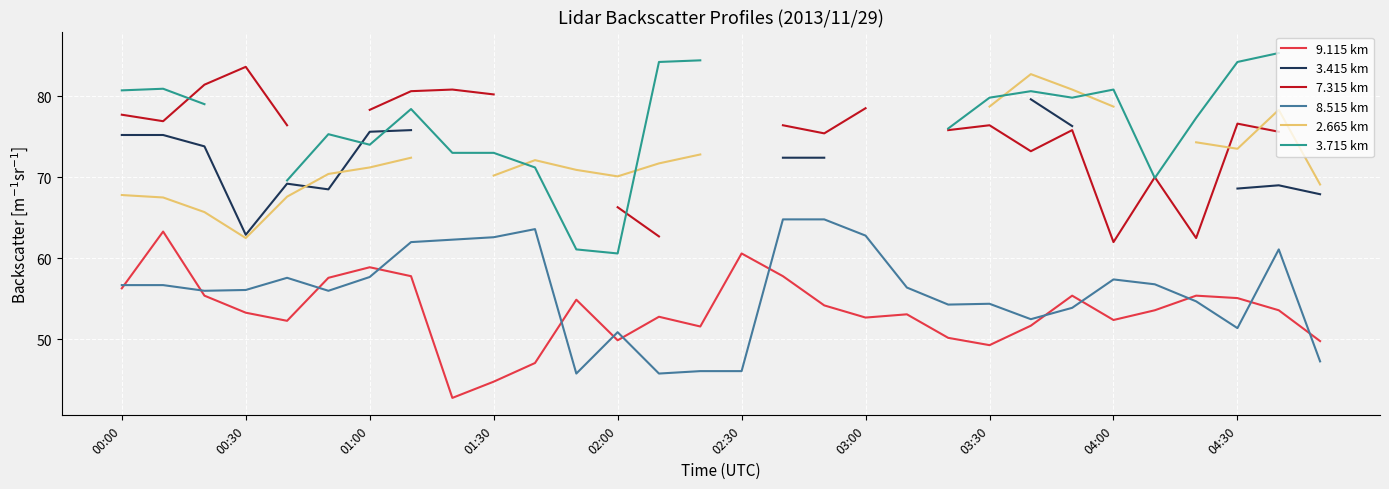

What is the sum of the 8.515 km values at 00:00 and 11?

102.5